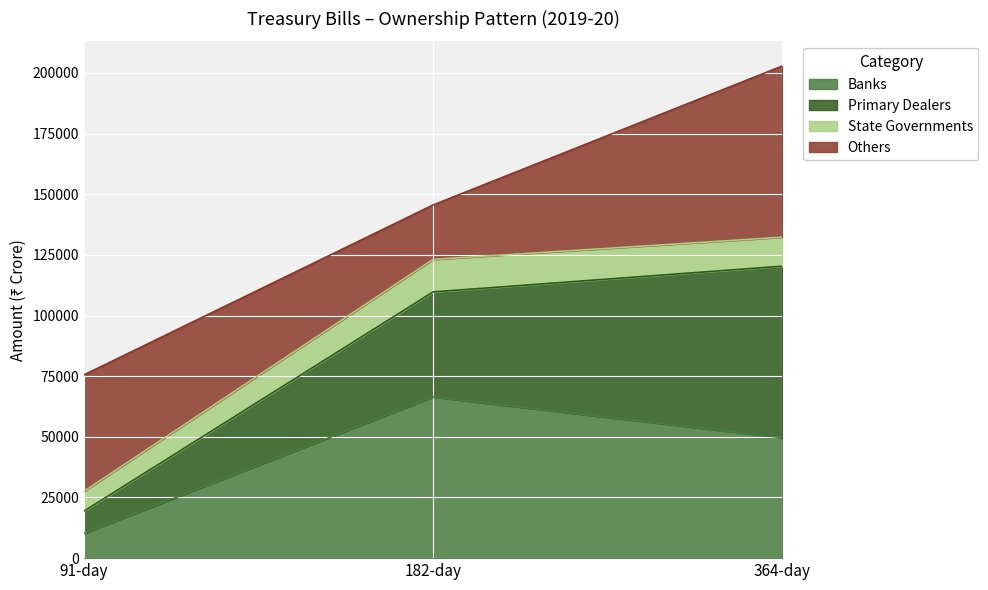

What is the maximum value for Banks?

66419